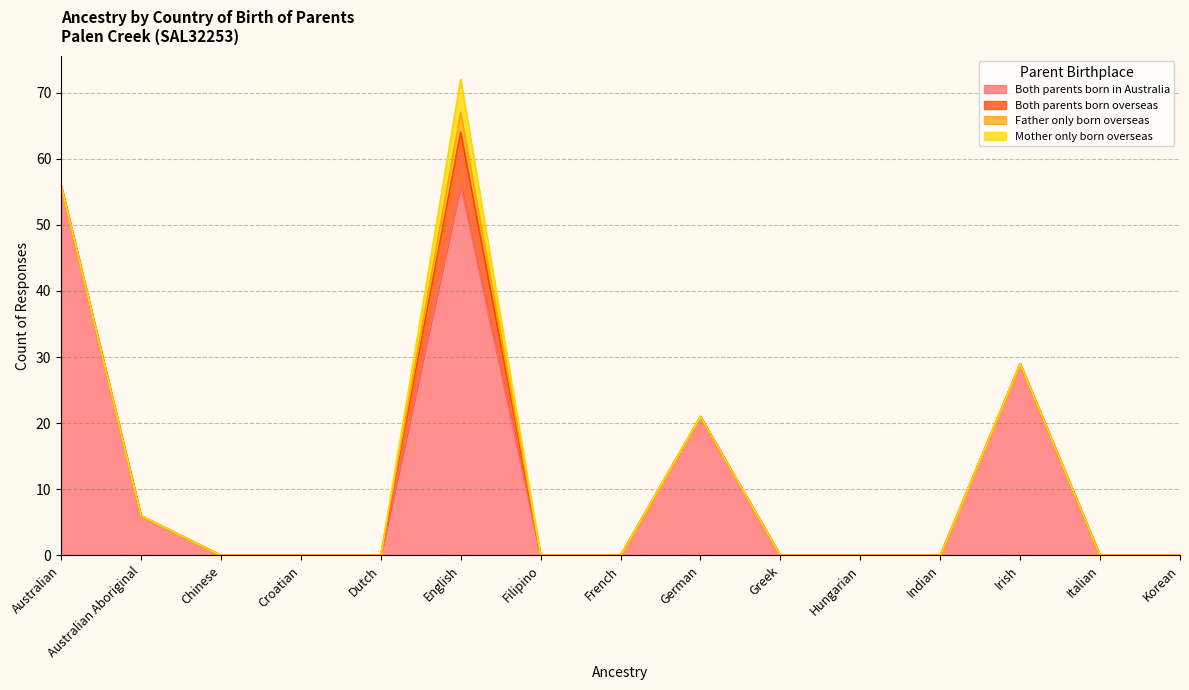

True or false: Both parents born overseas has more than 1 interior local peaks.

False